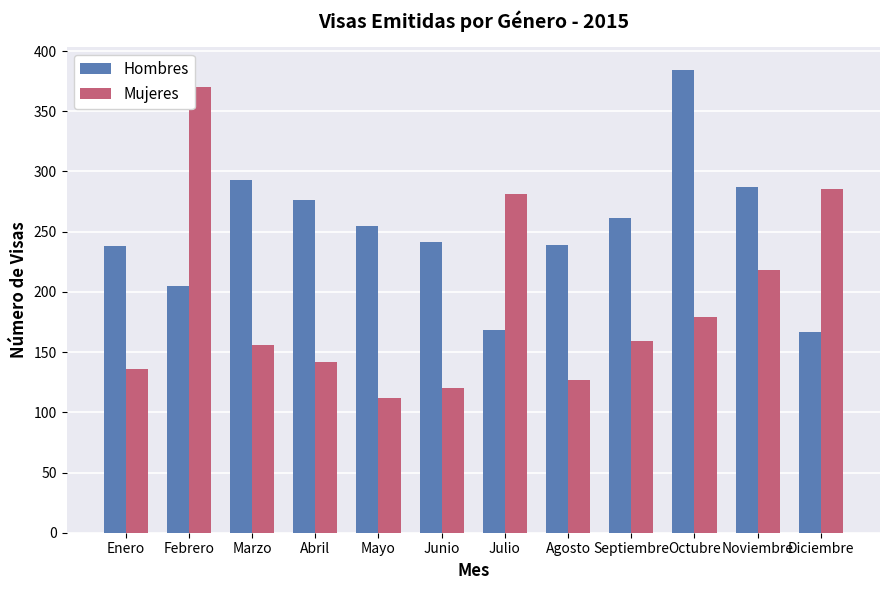

How many data points in Hombres are less than 255?

6